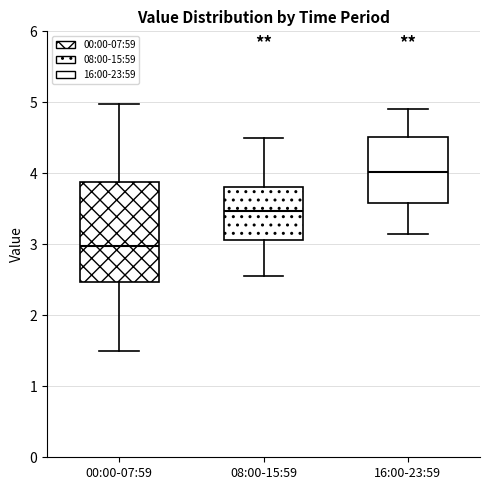

Reading left to right, read every box against the y-axis: the position of its median line, the range the box covers, and the ends of its whiskers. The values are not printed on the chart, so give them approximately, as read against the axis.

00:00-07:59: median 3.0, box 2.5 to 3.9, whiskers 1.5 to 5.0
08:00-15:59: median 3.5, box 3.1 to 3.8, whiskers 2.6 to 4.5
16:00-23:59: median 4.0, box 3.6 to 4.5, whiskers 3.2 to 4.9